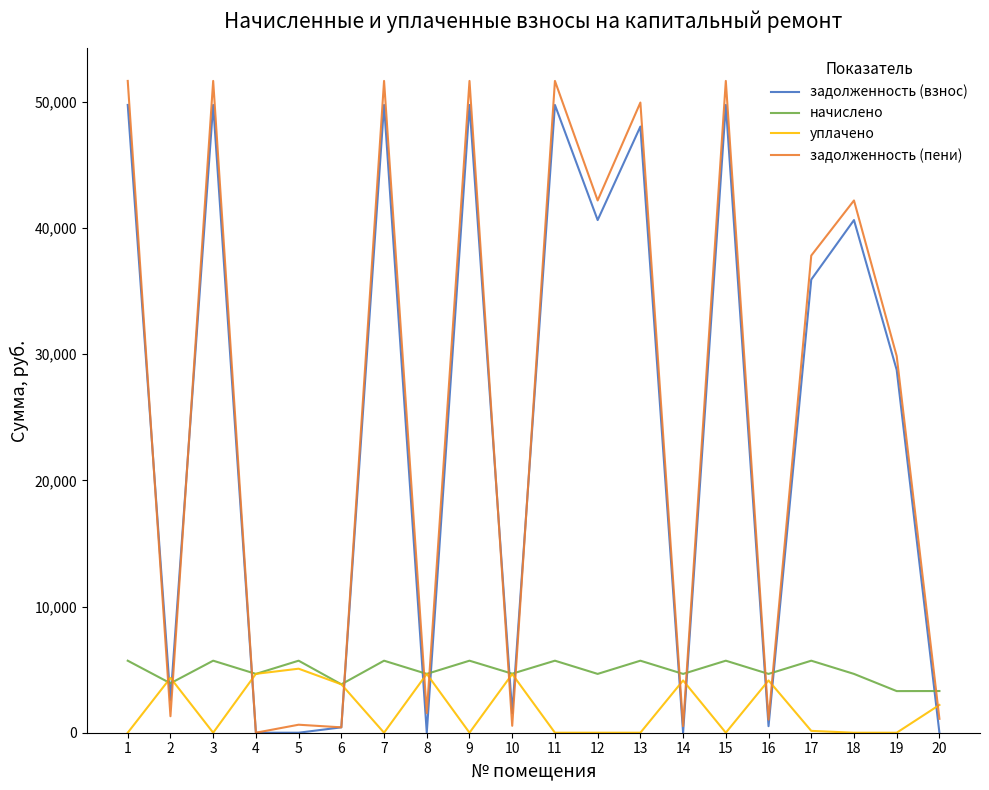

Which series changed the most between 1 and 16?

задолженность (пени)